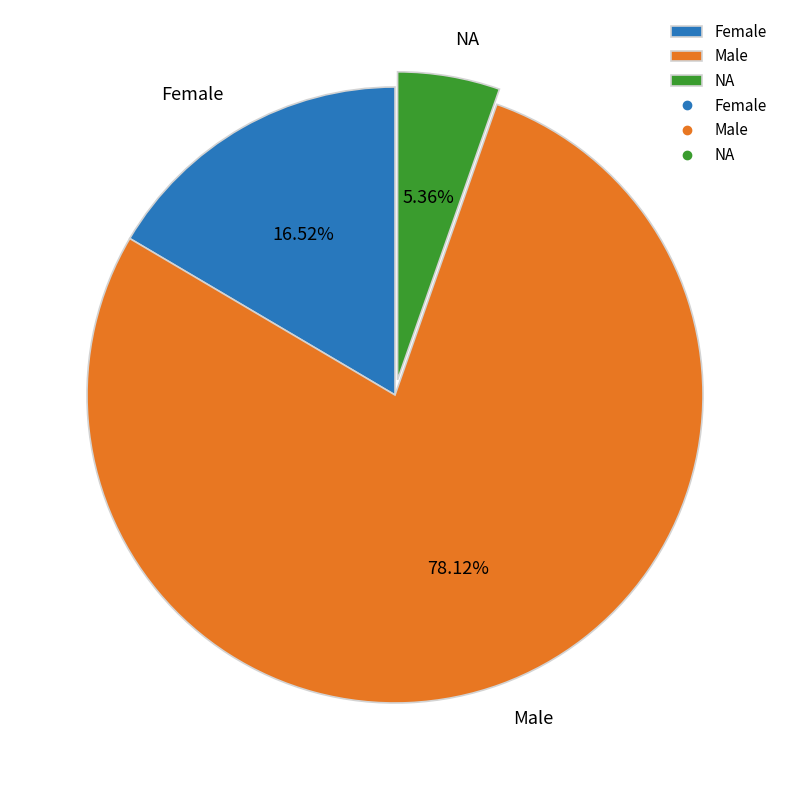

Is the sum of Male and Female greater than half?

Yes